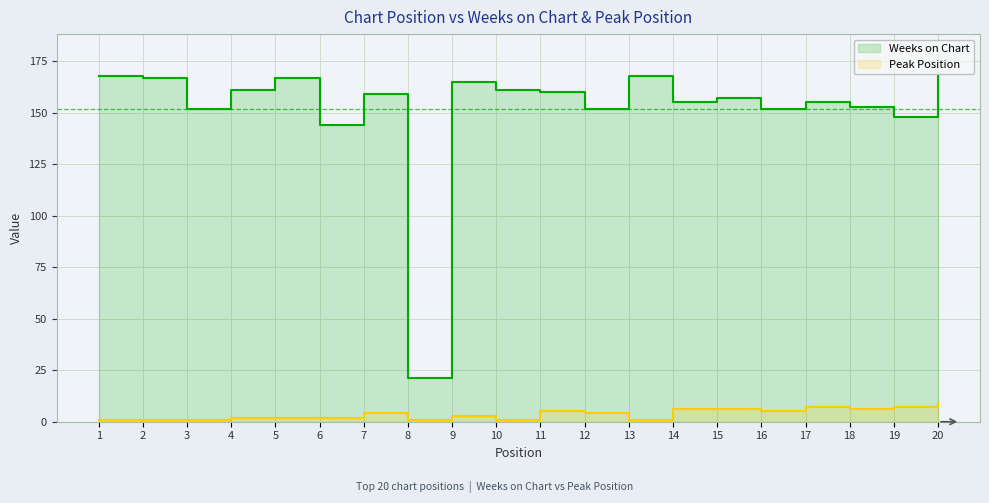

The value of Peak Position at 20 is 9. True or false?

True